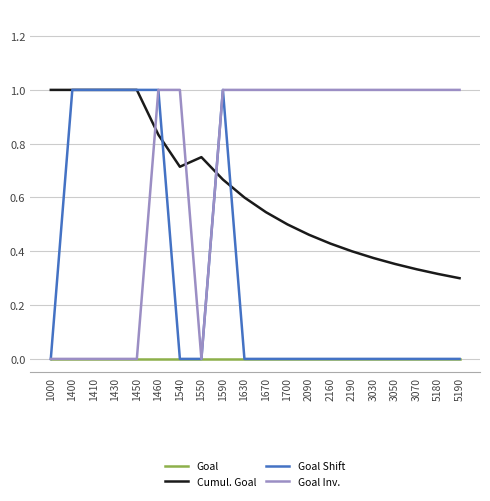

What is the spread (max minus min) of values at 1430?

1.0